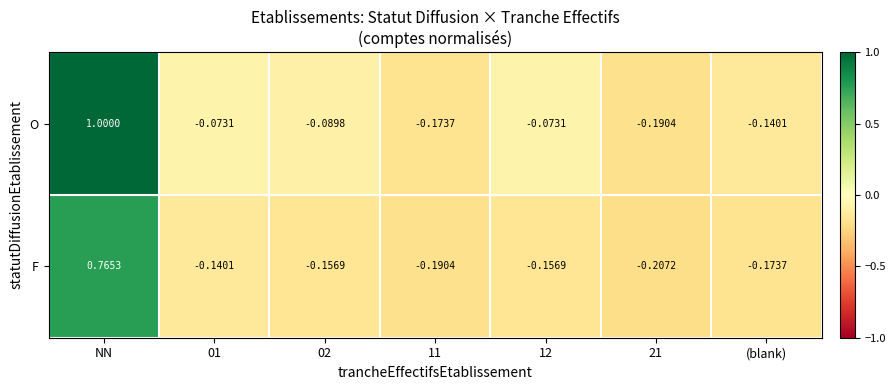

Rank the series at 12 from lowest to highest value.

F, O